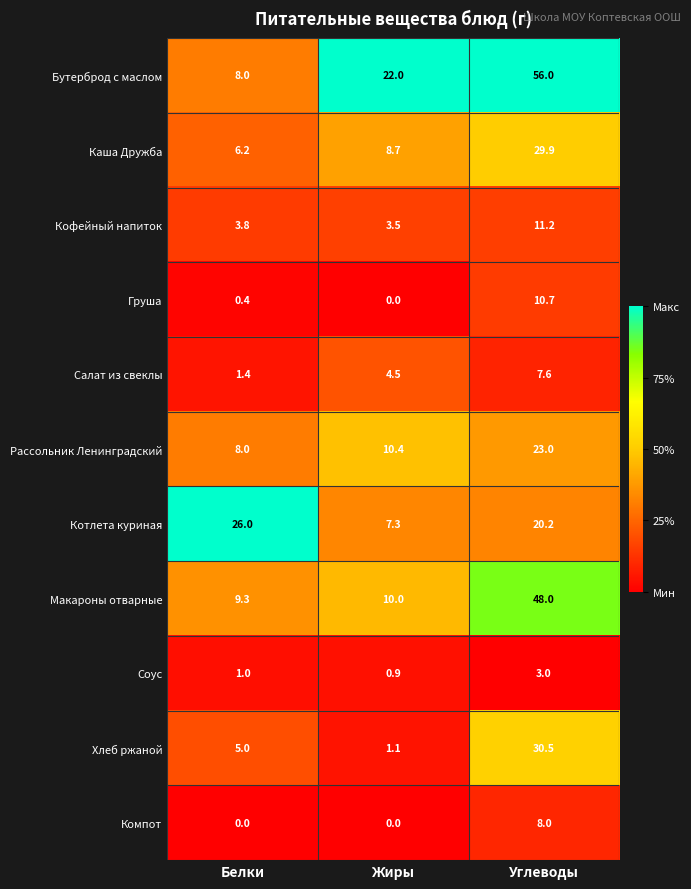

Which series changed the most between Белки and Жиры?

Котлета куриная